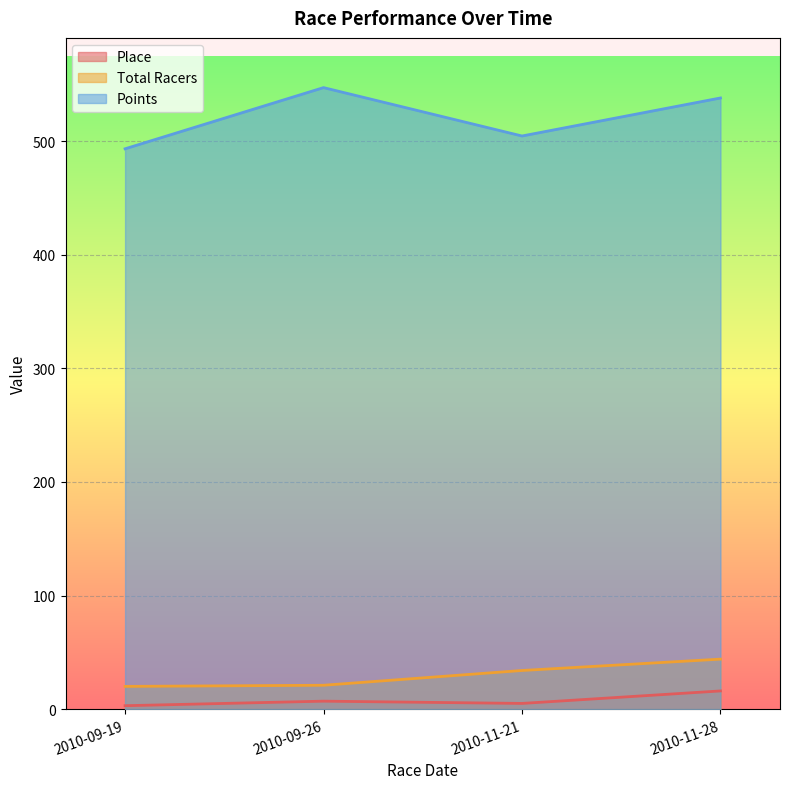

At which category does Points reach its first local valley?

2010-11-21